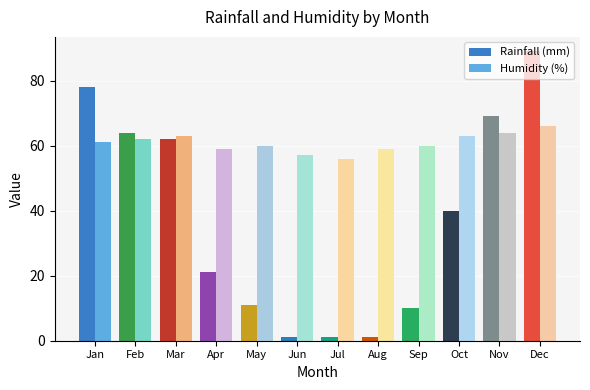

Is it true that Humidity (%) equals 56 at Jul?

True